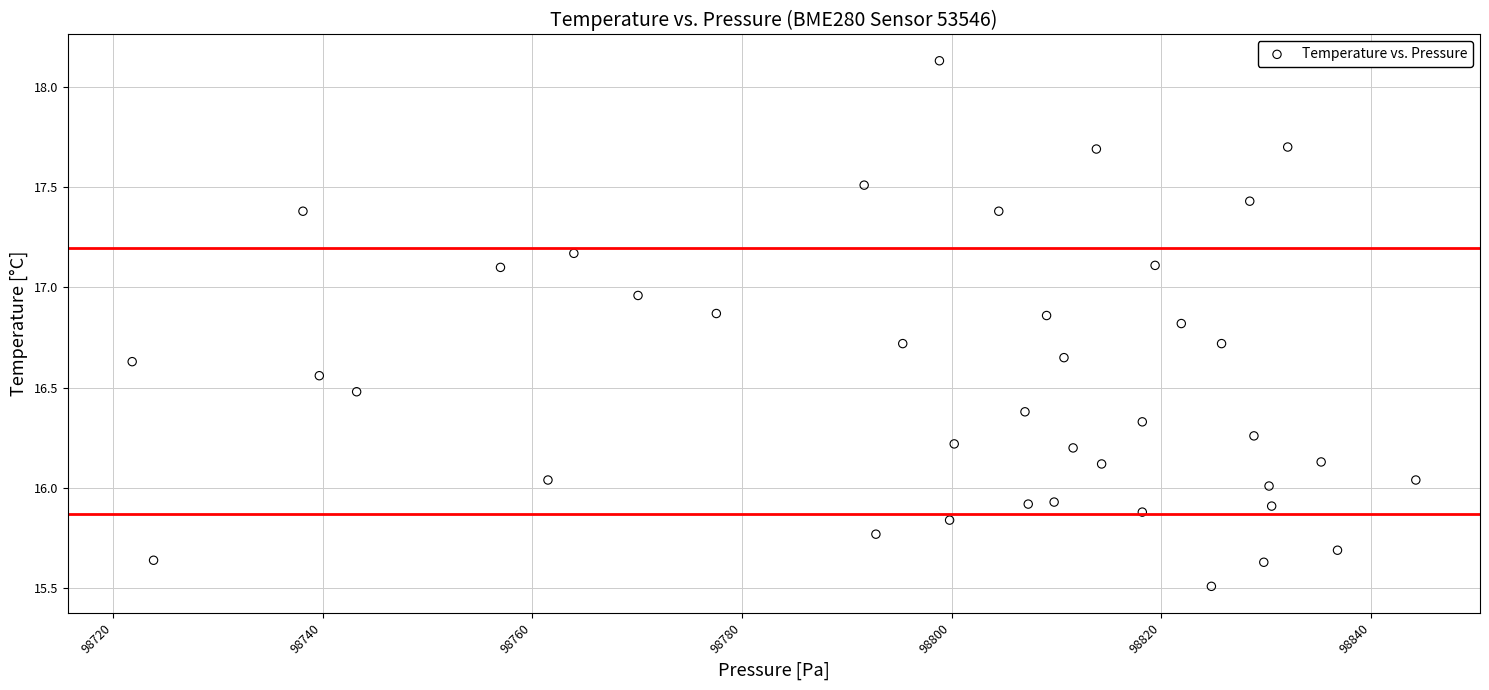

What is the range of X values (max minus min)?

122.4